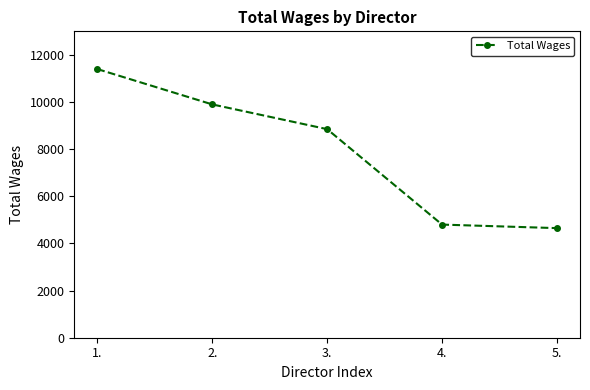

What is the change in value from 1. to 5.?

-6750